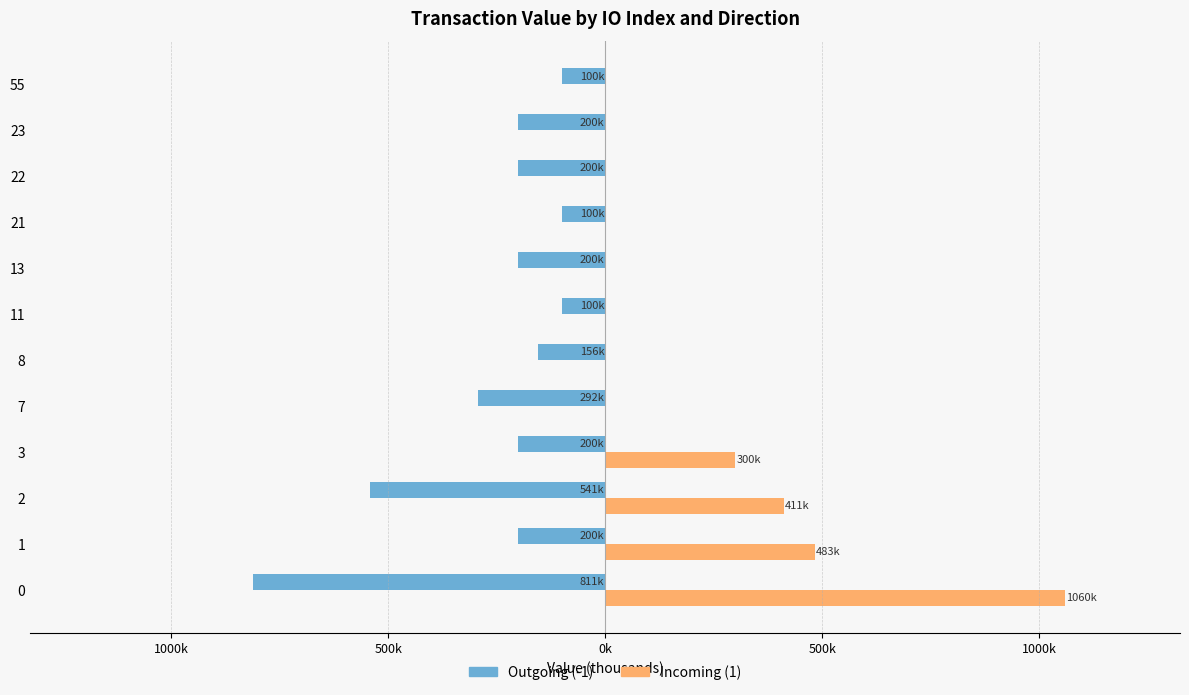

Rank the series by their average value, from lowest to highest.

Outgoing (-1), Incoming (1)